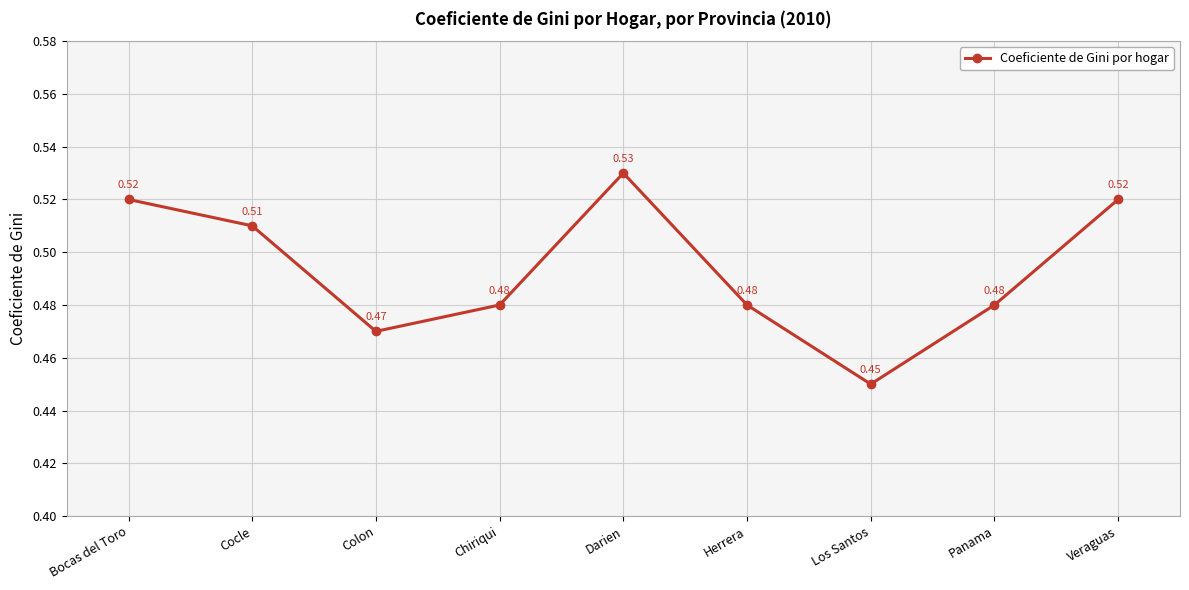

Where is the data nearest to the value 0?

Los Santos